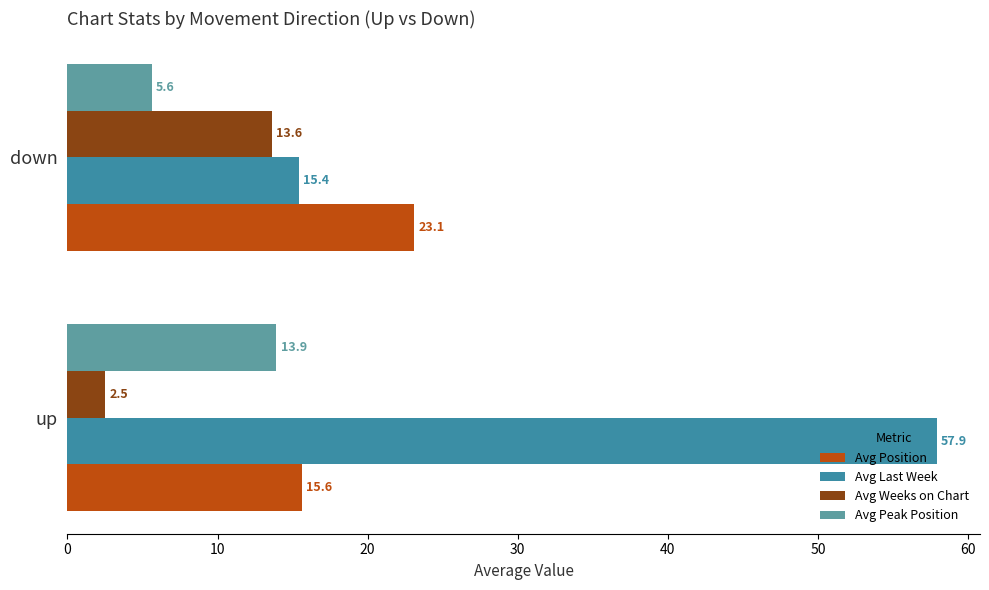

What is the value of the Avg Position bar at the 1st from the left?

15.6